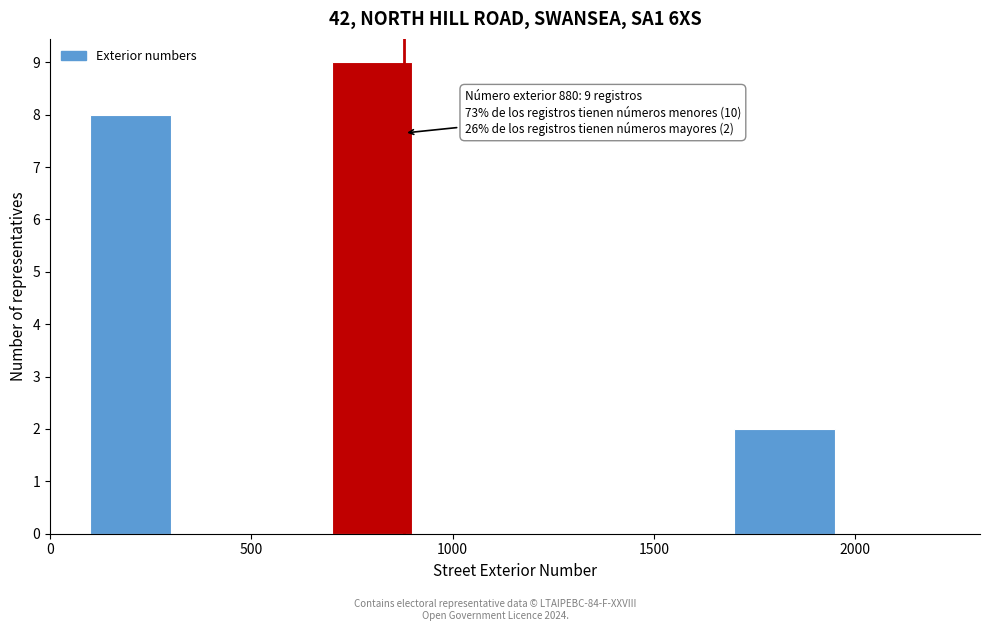

Around what value on the x-axis is the tallest bar? Give the approximate position of its centre, as read against the axis.

800